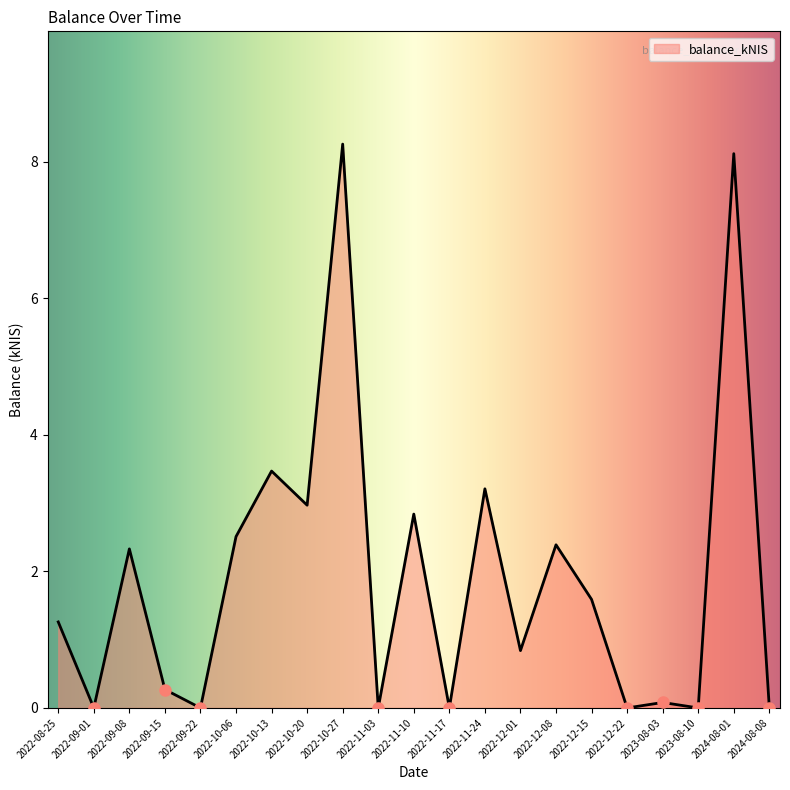

Approximately how many times larger is the value at 2022-09-08 compared to 2022-12-08?

1.0